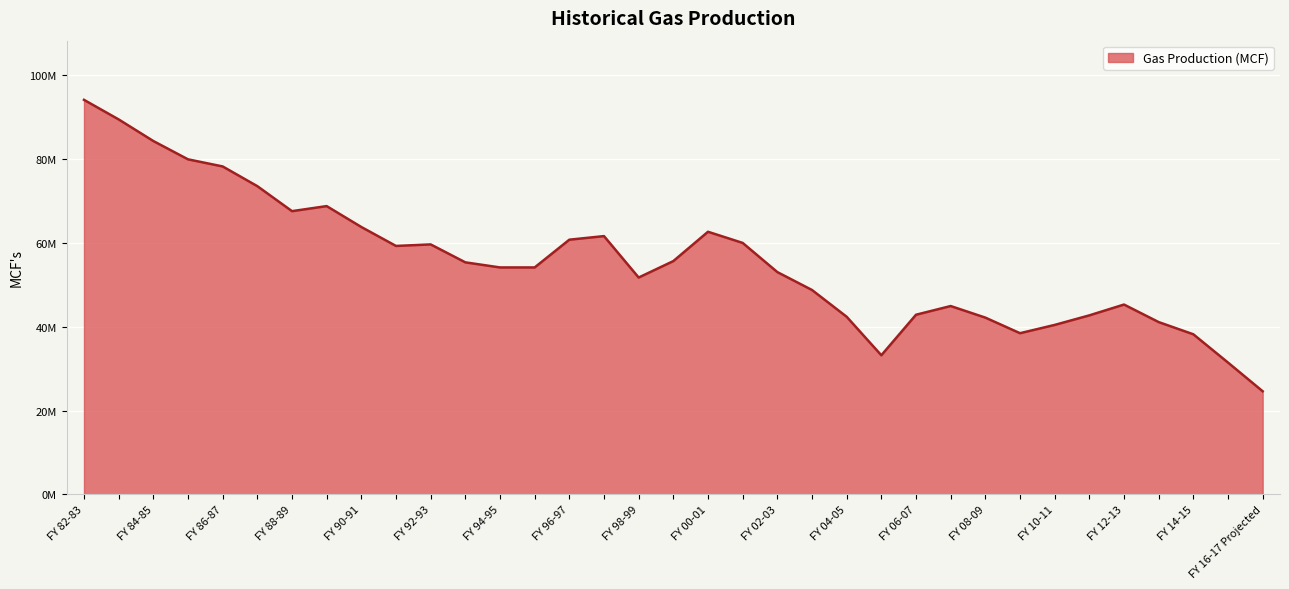

What is the value of the 20th point from the left?

59989148.0